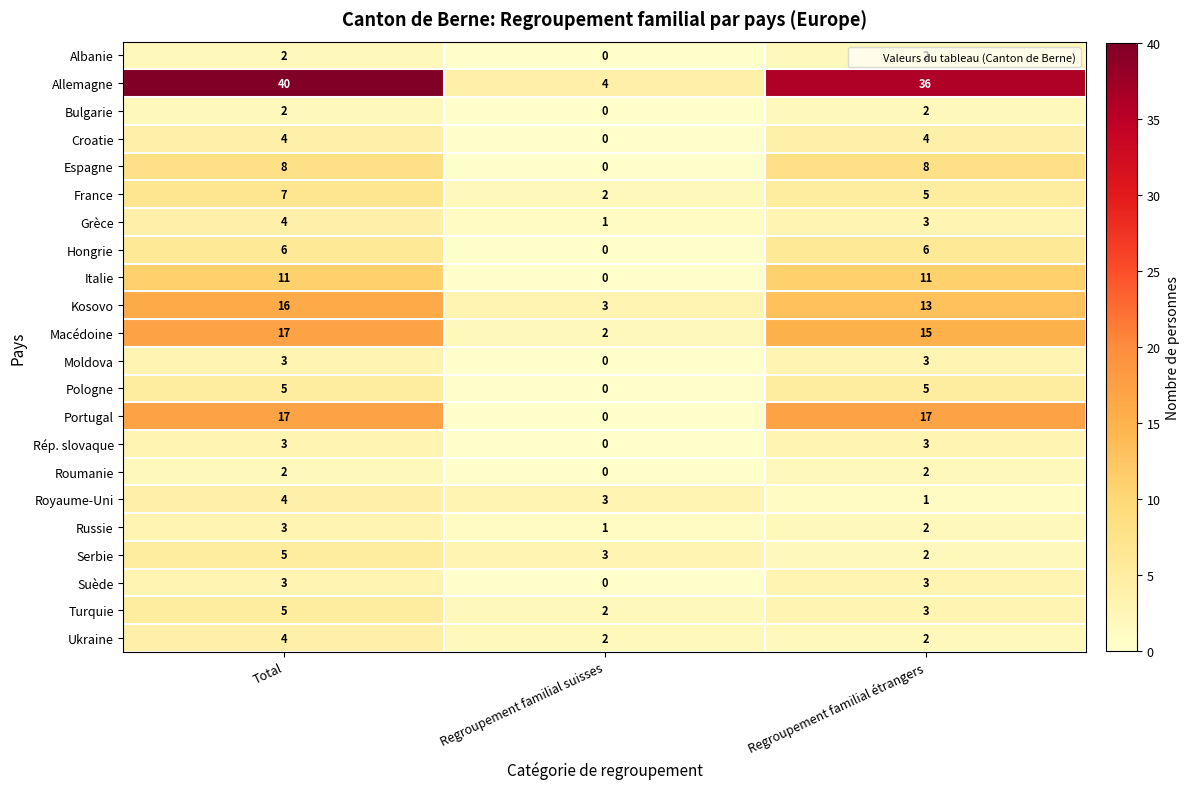

Is it true that Espagne equals 3 at Total?

False